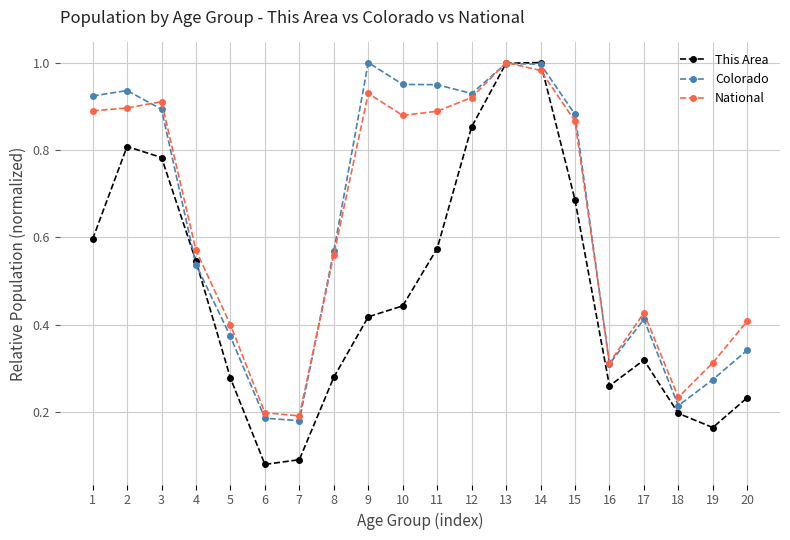

Is it true that Colorado equals 0.1 at 4?

False